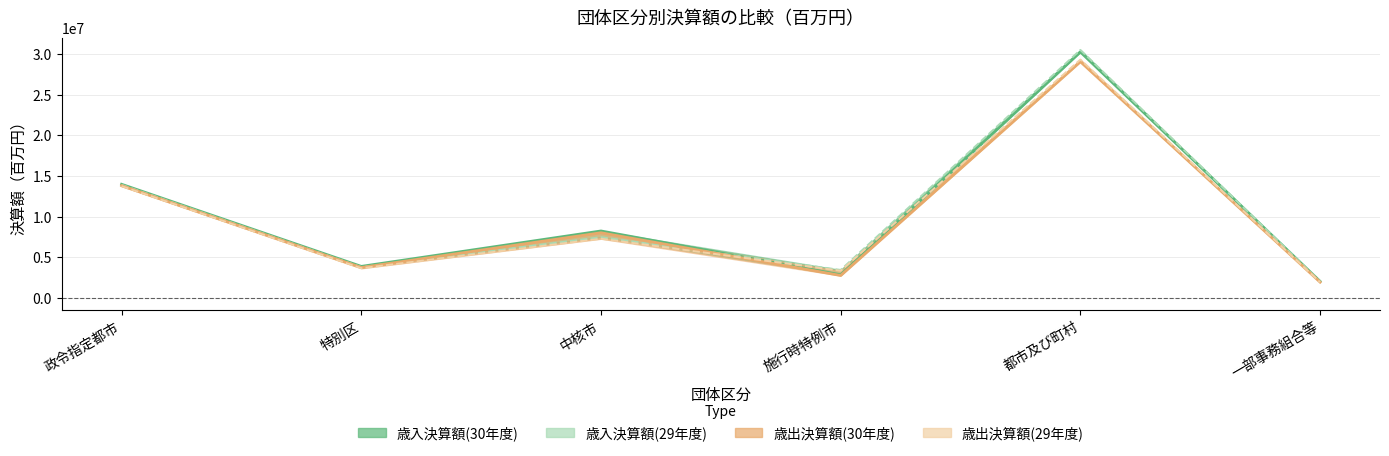

What position from the left is 都市及び町村?

5